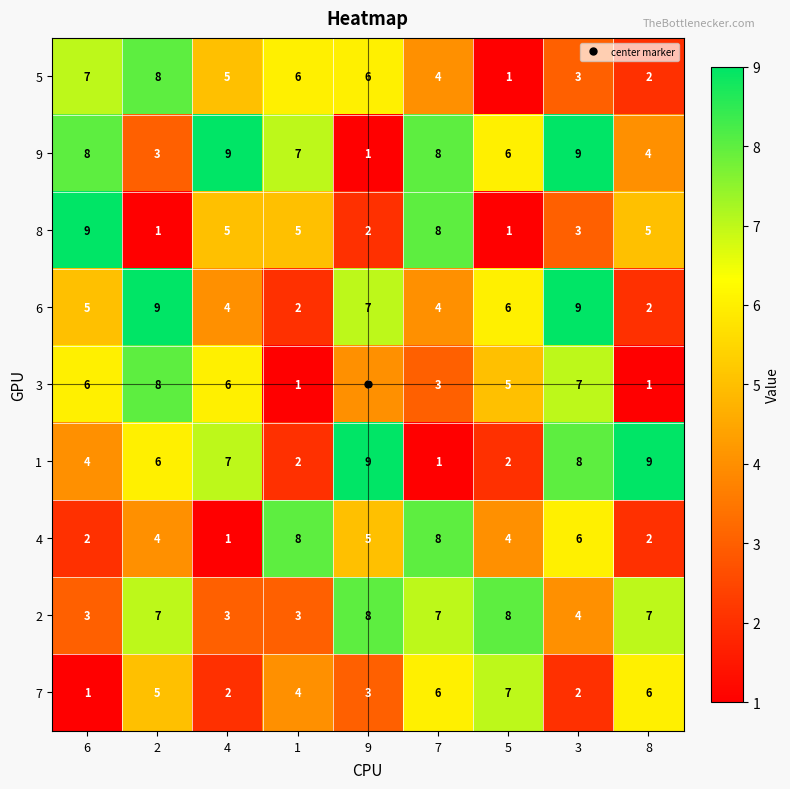

Is it true that 4 equals 2 at 5?

False